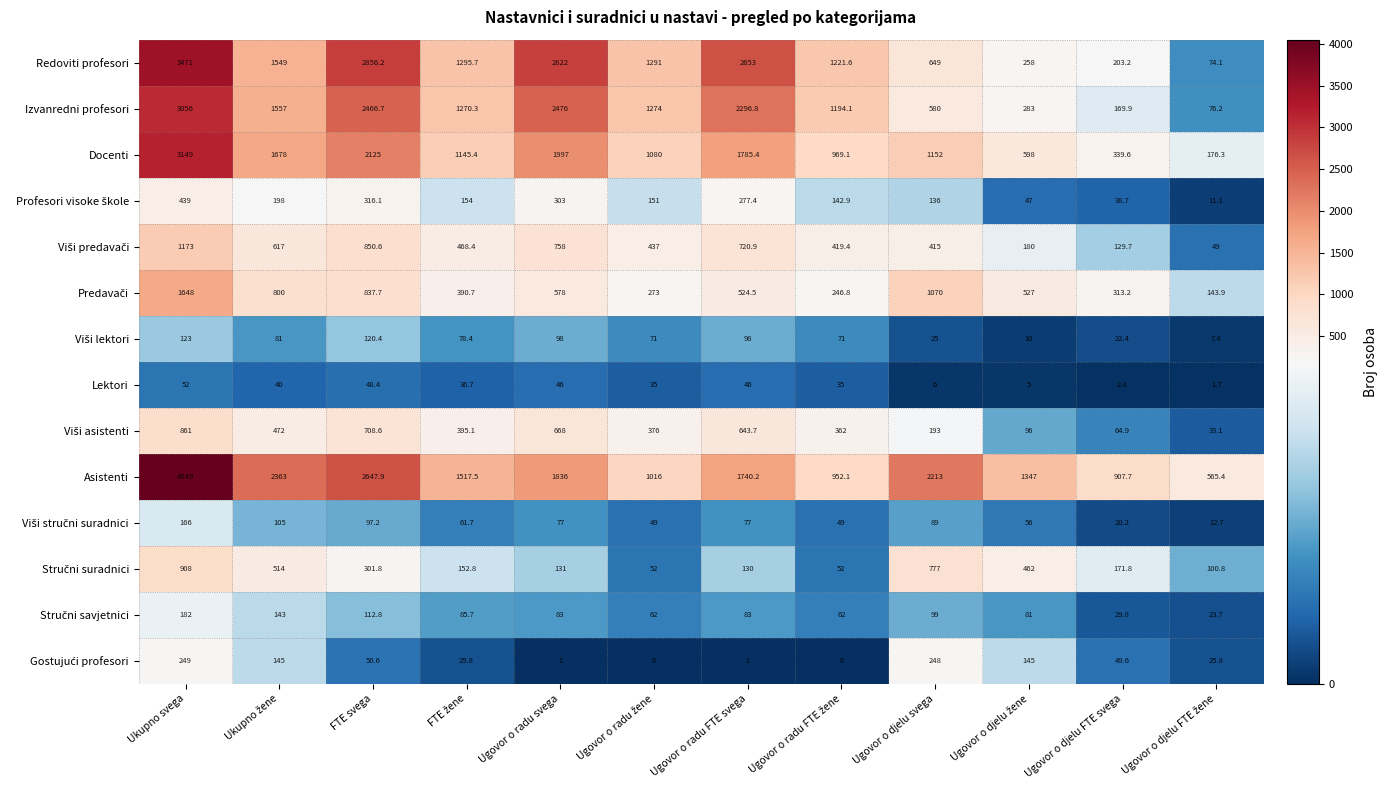

Which series has the largest total across all categories?

Asistenti